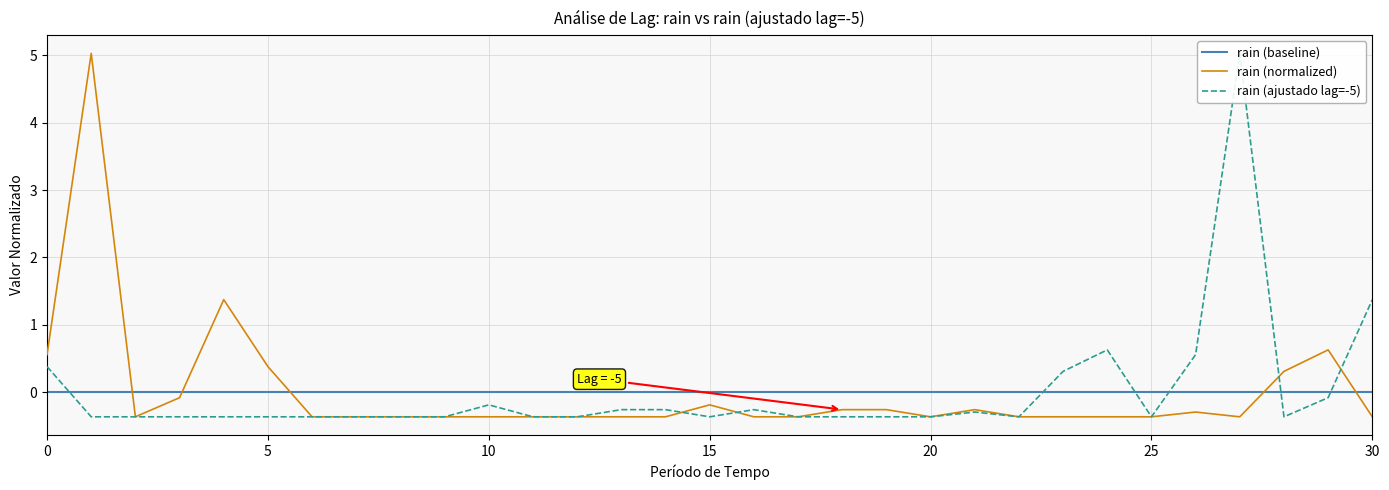

Between which two adjacent categories do rain (ajustado lag=-5) and rain (normalized) first intersect?

14 and 15